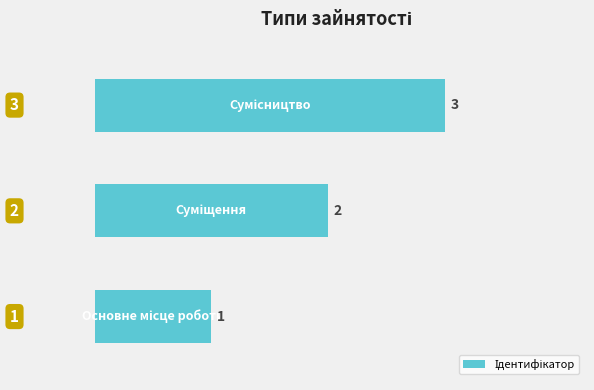

What is the greatest value displayed?

3